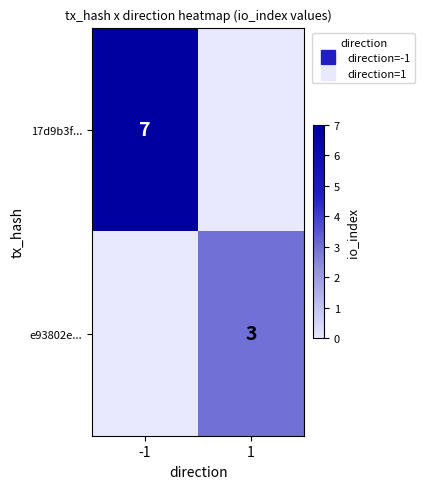

What is the maximum value for e93802e...?

3